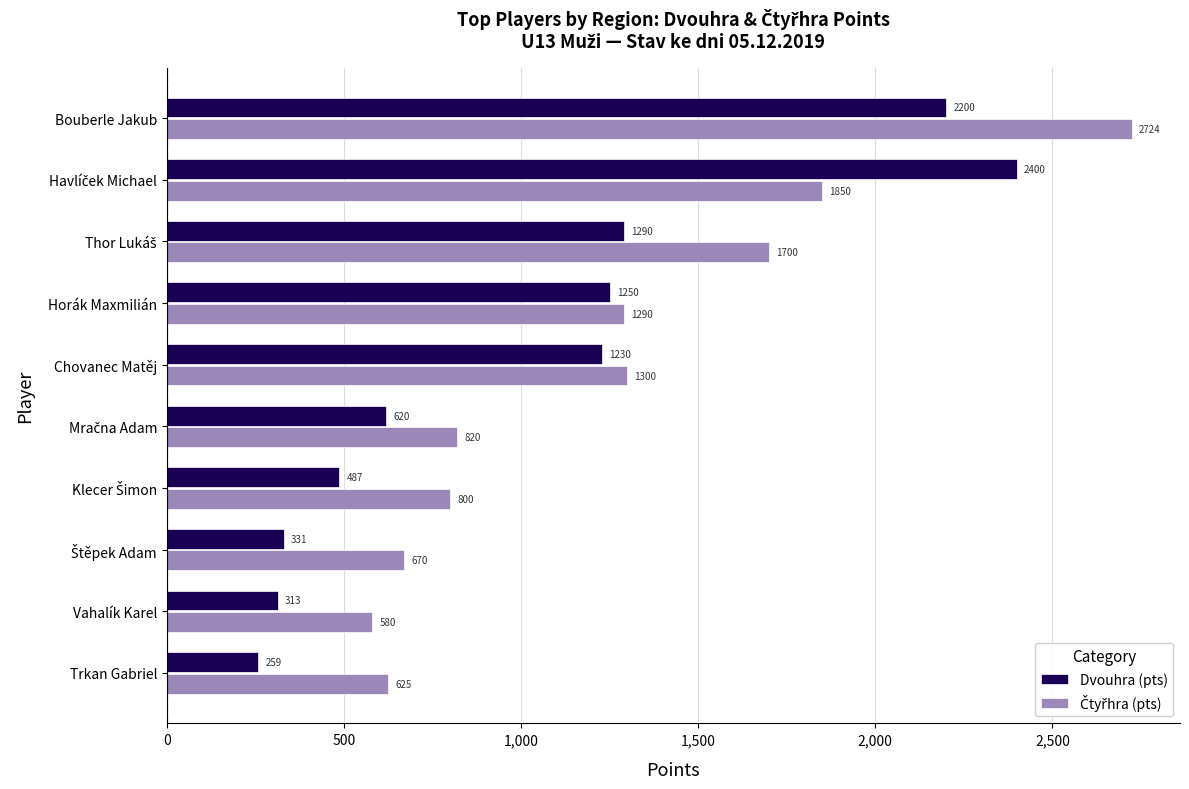

What is the spread (max minus min) of values at Chovanec Matěj?

70